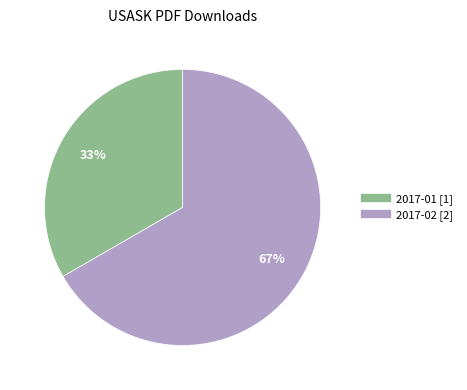

True or false: 2017-02 [2] accounts for 67% of the total.

True